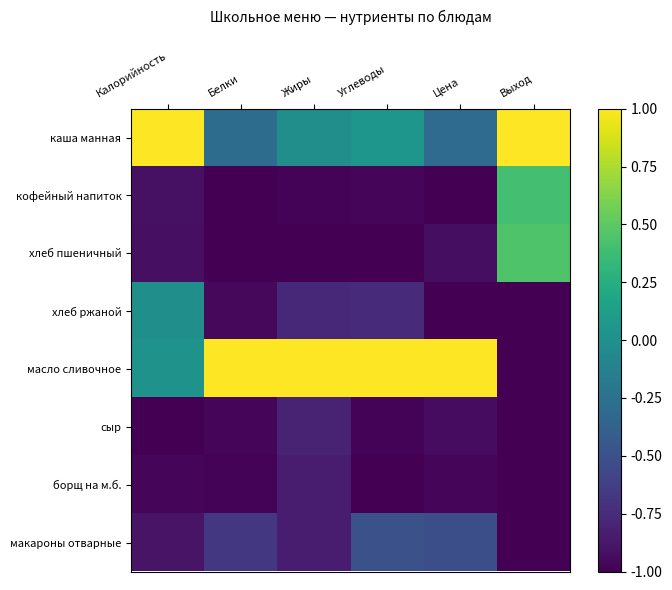

Which series has the largest total across all categories?

масло сливочное